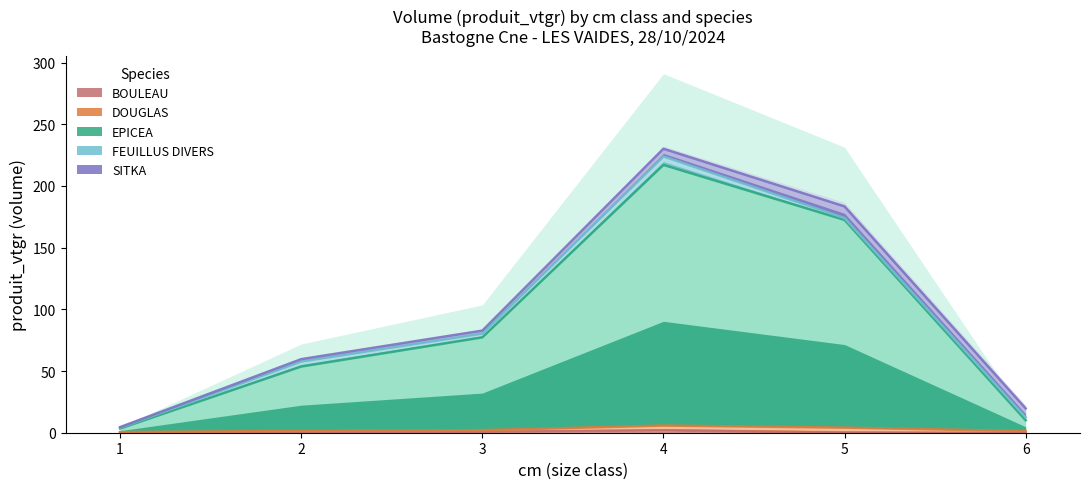

Count the number of categories in the chart.

6